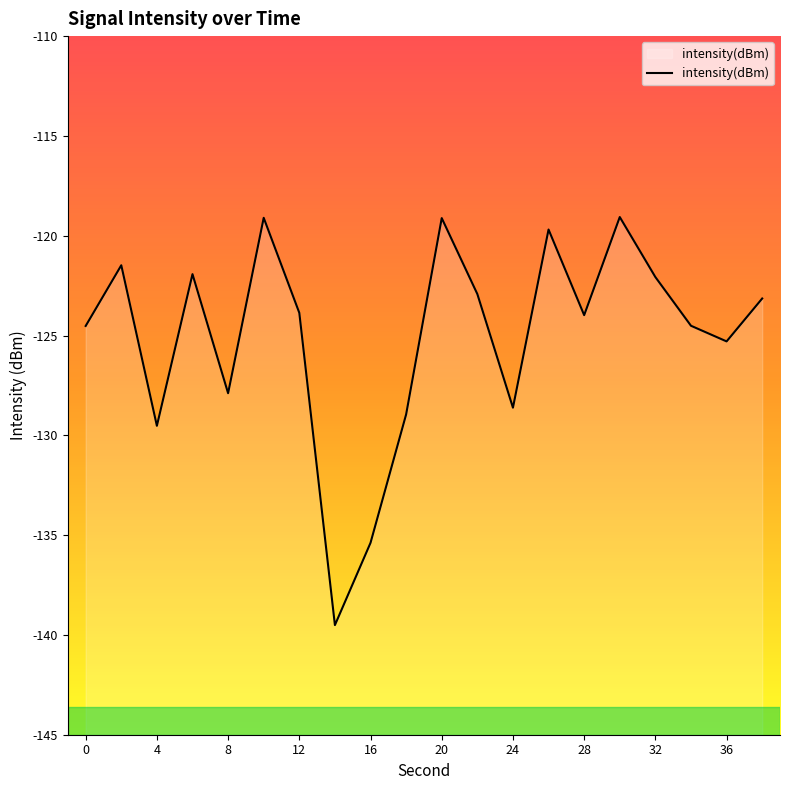

Which has a higher value, 24 or 30?

30